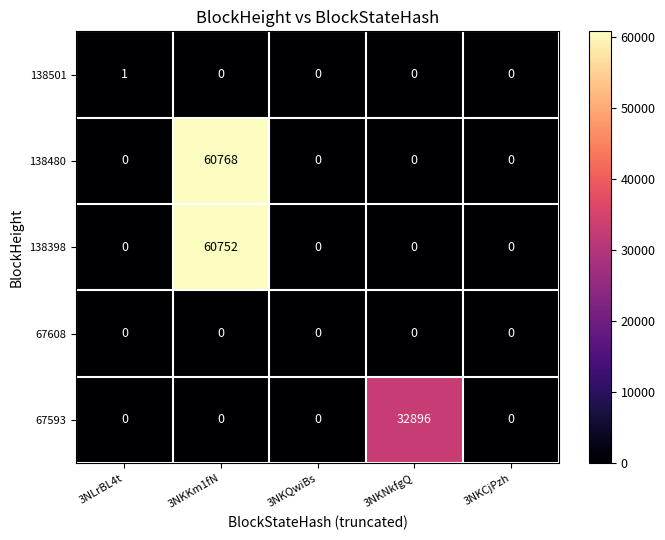

Rank the series by their maximum value, from highest to lowest.

138480, 138398, 67593, 138501, 67608